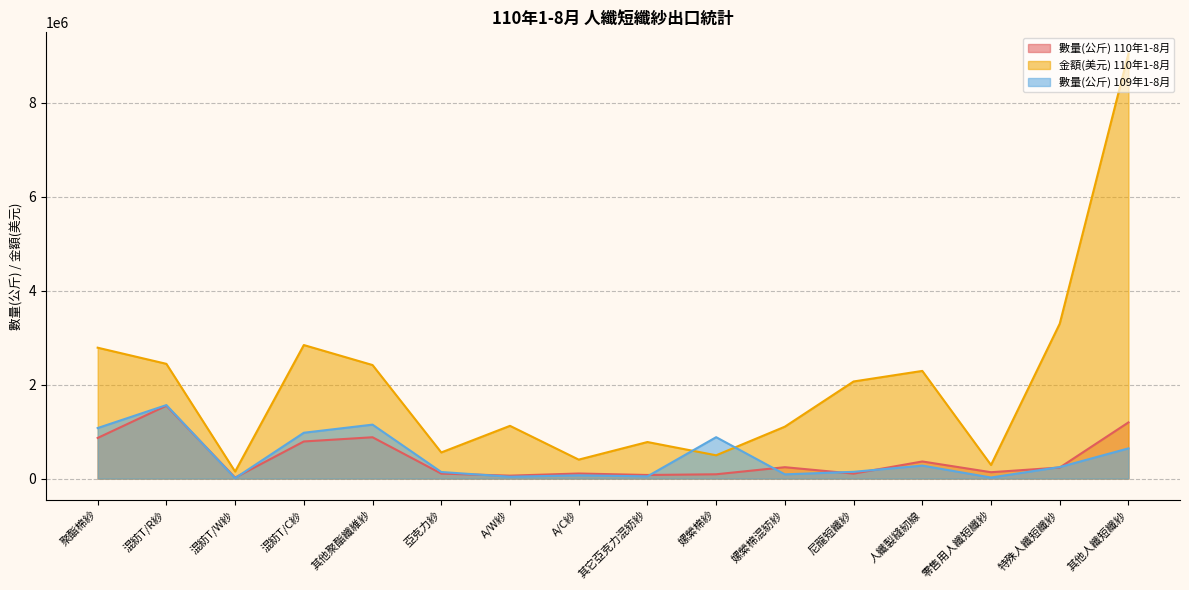

What is the total value across all series at 其它亞克力混紡紗?

901809